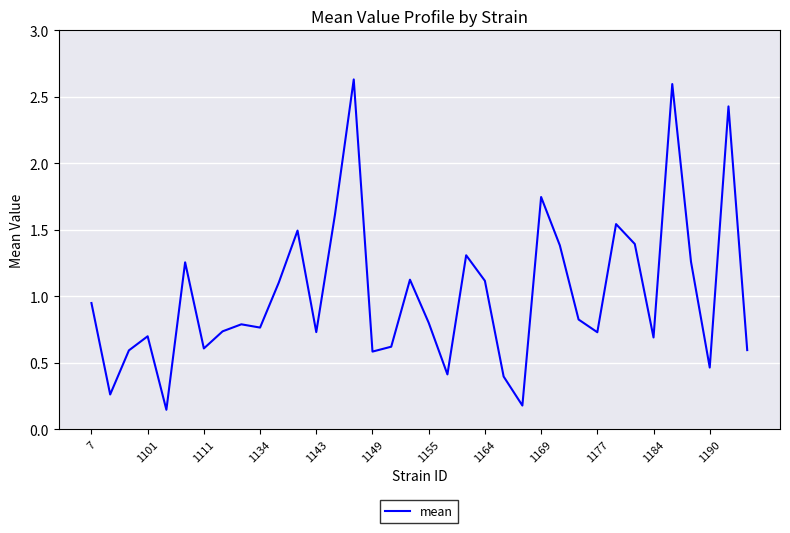

What is the value of the 31st point from the left?

0.7